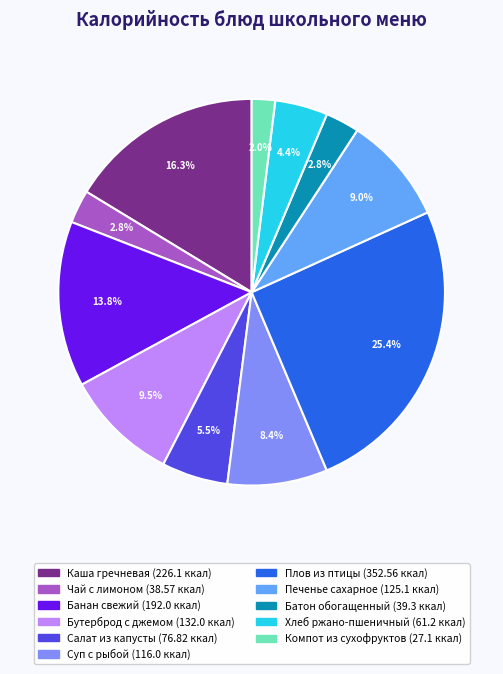

Is there a majority slice in this chart?

No